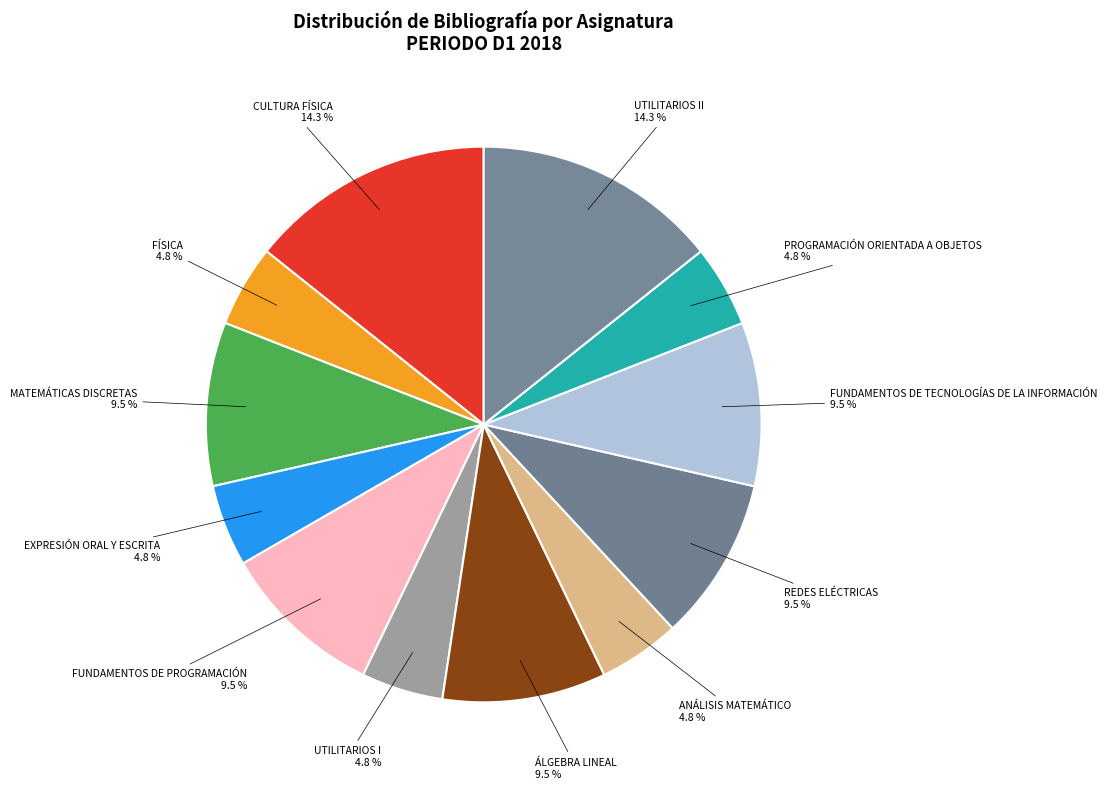

How many slices are in this pie chart?

12